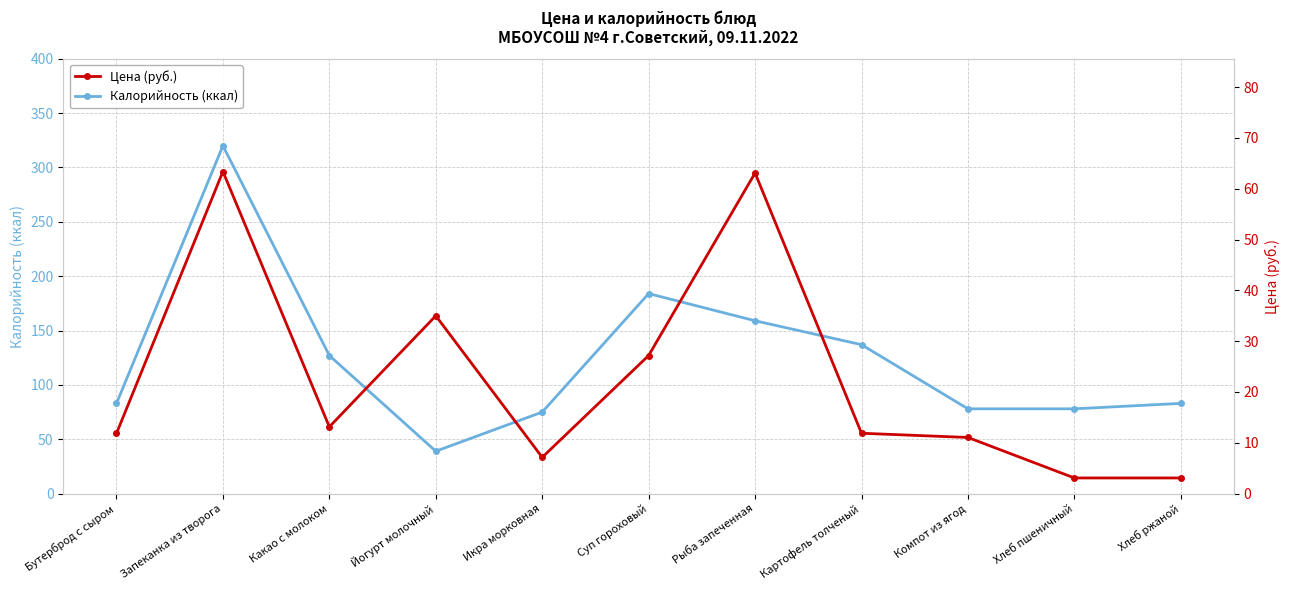

What is the total value across all series at Картофель толченый?

148.9